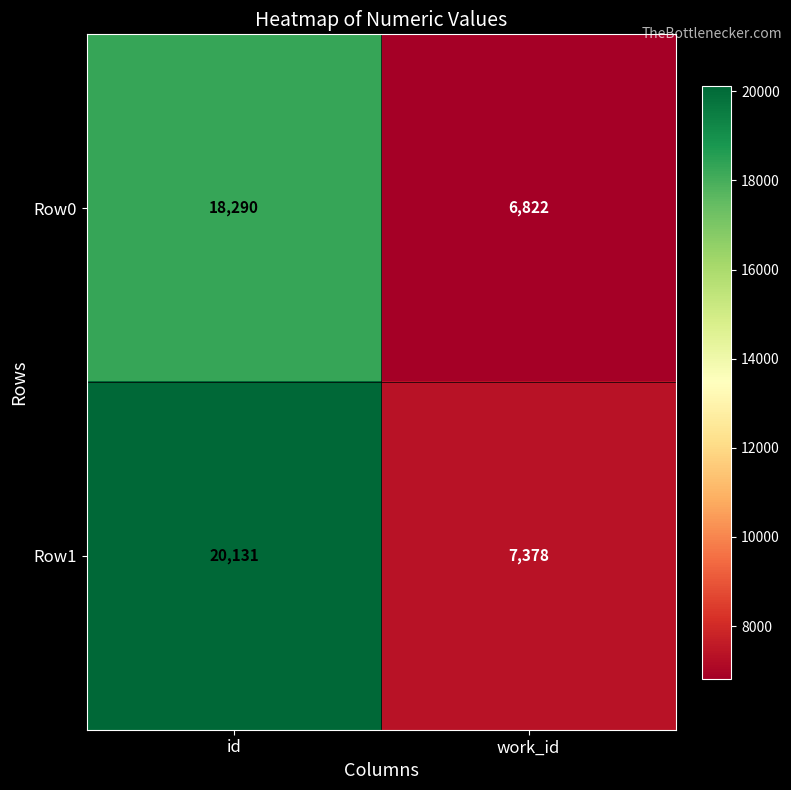

At which label is Row1 closest to 13754?

work_id